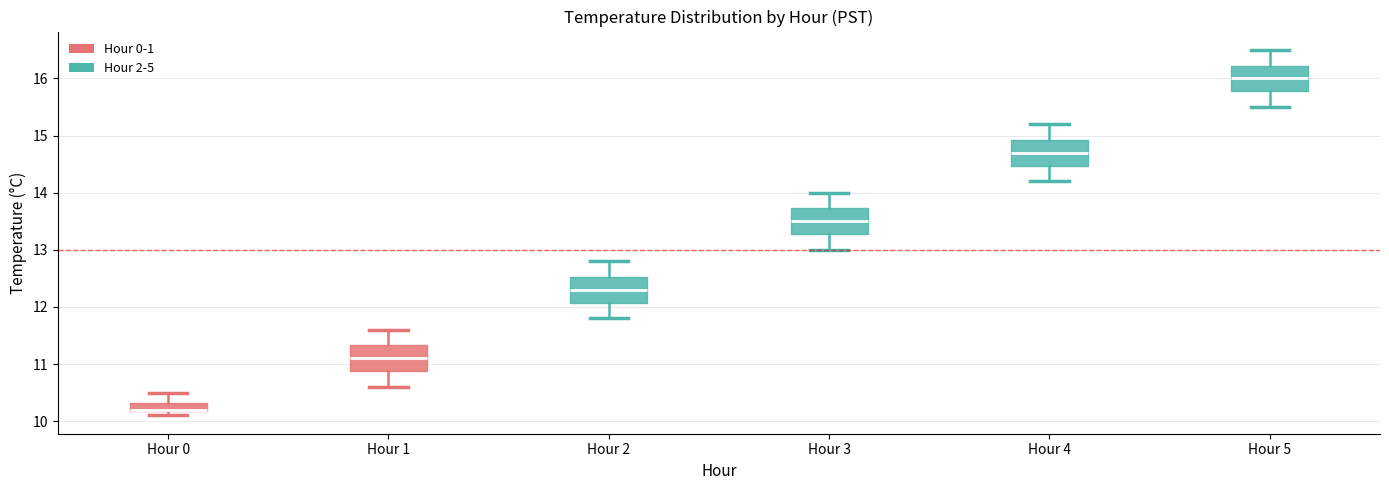

Where is the lower edge of the box for Hour 2 on the y-axis? The values are not printed on the chart, so give them approximately, as read against the axis.

12.1